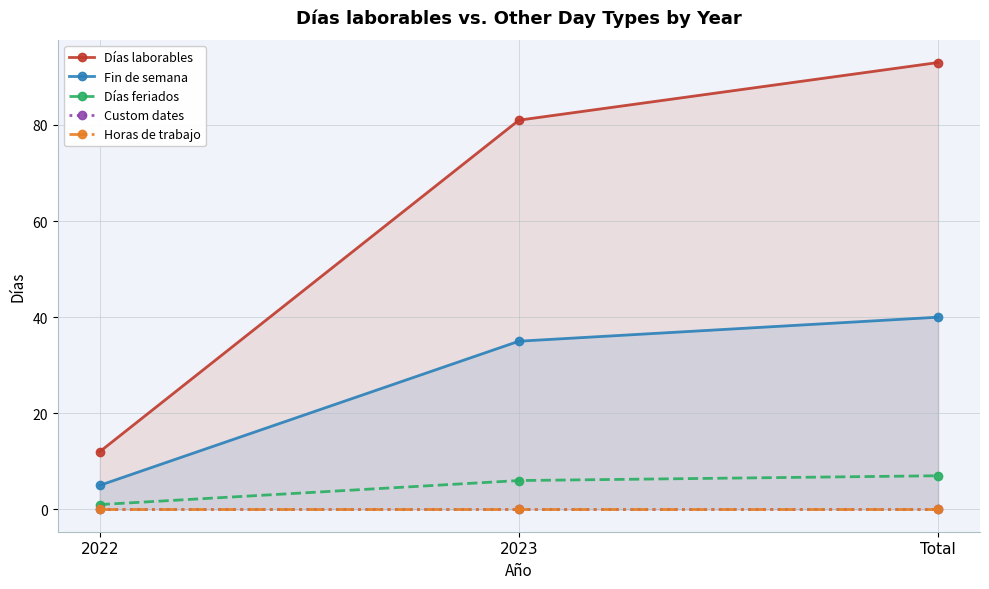

How many series are shown in this chart?

5